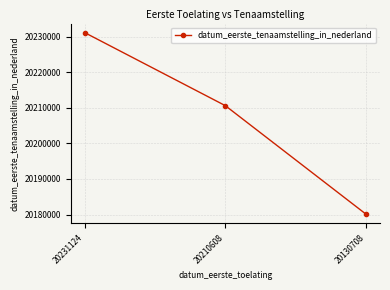

Count the number of data series in this chart.

1